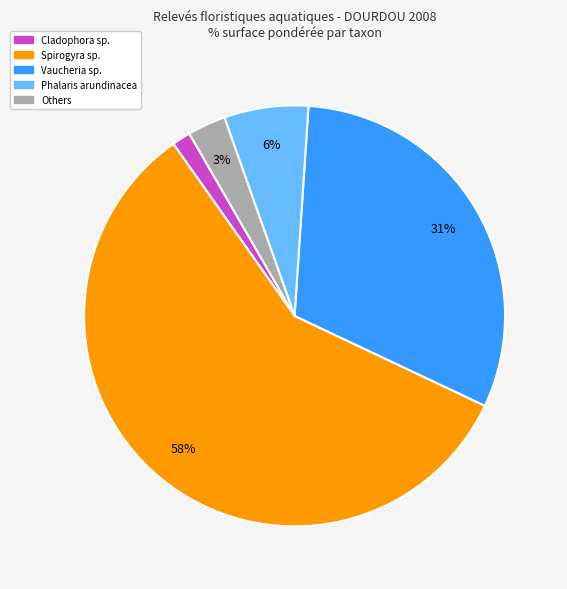

To the nearest percent, what is the average slice percentage?

20%